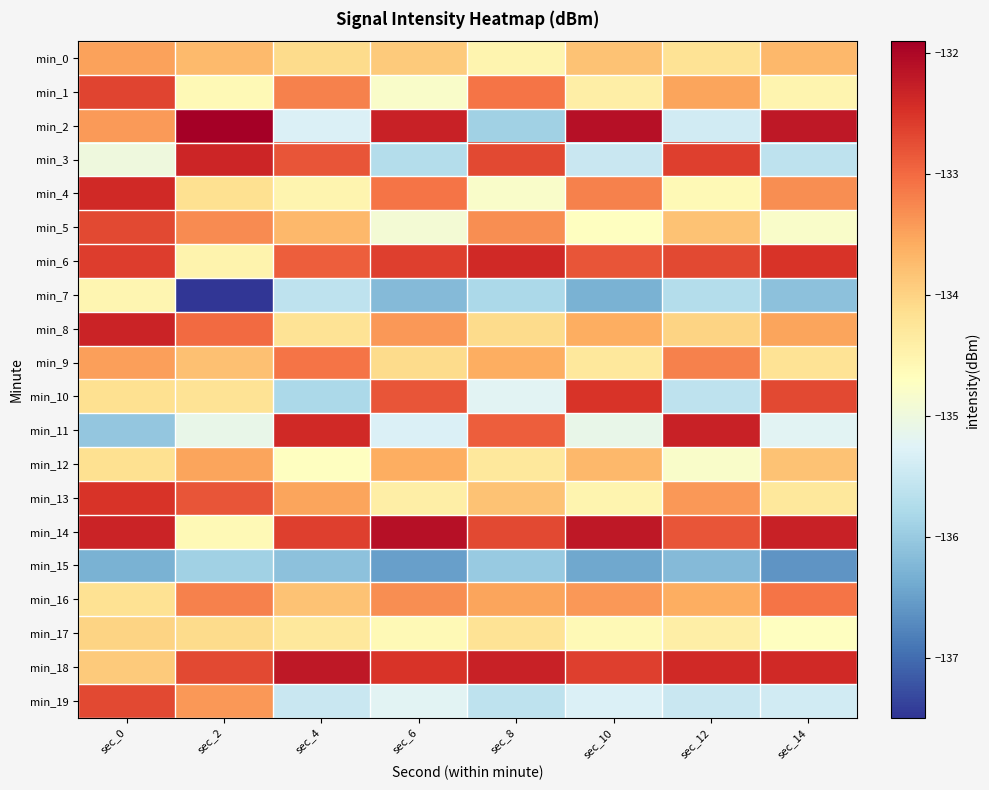

At how many categories does at least one series exceed -134?

8